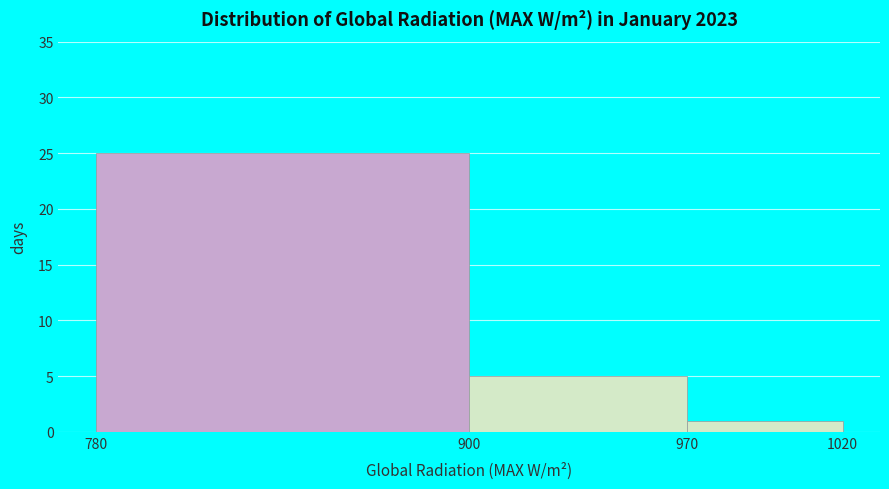

Over which range of the x-axis is the bar tallest?

780 to 900